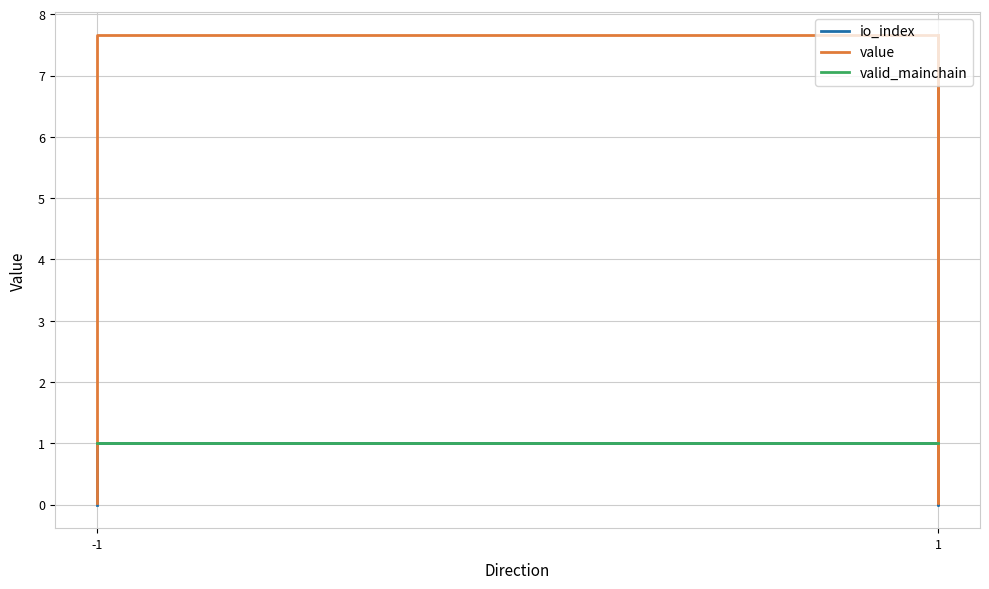

At how many categories does at least one series exceed 0?

4